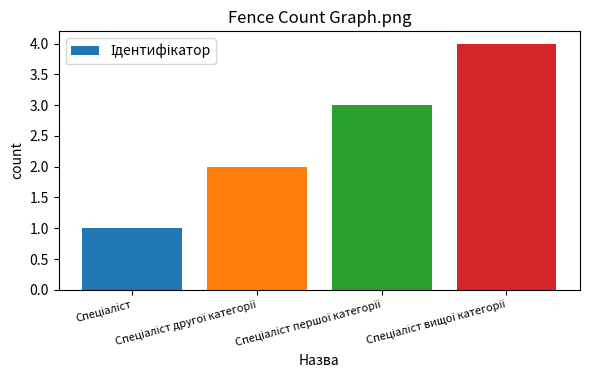

What is the greatest value displayed?

4